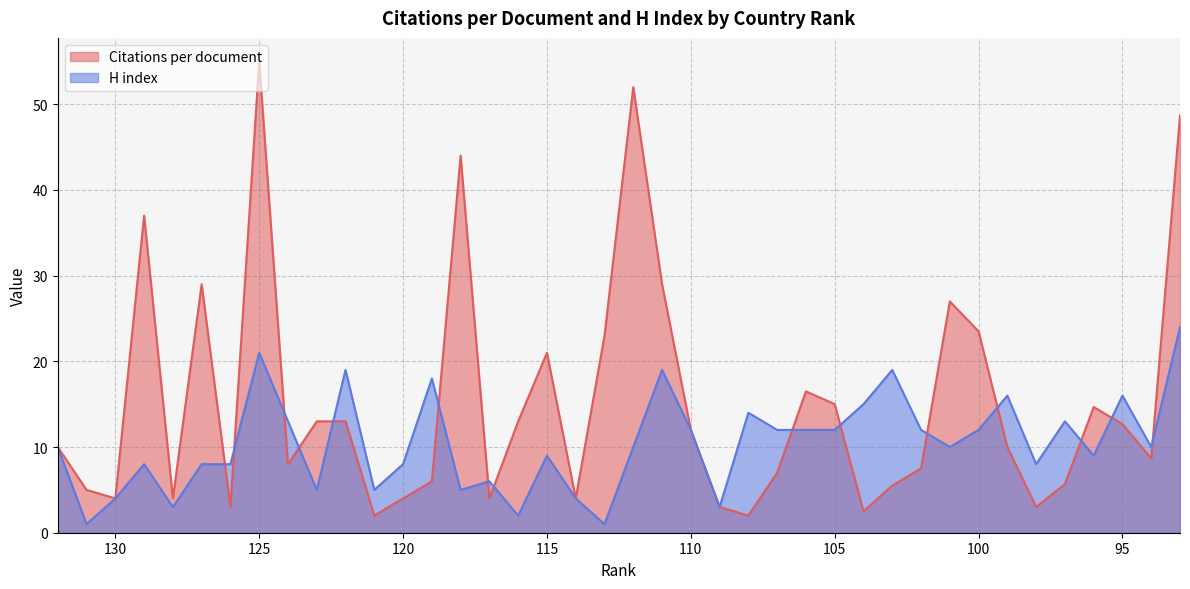

Reading left to right, what are all the values shown in this chart?

Citations per document: 132=10.0	131=5.0	130=4.0	129=37.0	128=4.0	127=29.0	126=3.0	125=55.0	124=8.0	123=13.0	122=13.0	121=2.0	120=4.0	119=6.0	118=44.0	117=4.0	116=13.0	115=21.0	114=4.0	113=23.0	112=52.0	111=29.0	110=12.0	109=3.0	108=2.0	107=7.0	106=16.5	105=15.0	104=2.5	103=5.5	102=7.5	101=27.0	100=23.5	99=10.0	98=3.0	97=5.7	96=14.7	95=12.7	94=8.7	93=48.7
H index: 132=10.0	131=1.0	130=4.0	129=8.0	128=3.0	127=8.0	126=8.0	125=21.0	124=13.0	123=5.0	122=19.0	121=5.0	120=8.0	119=18.0	118=5.0	117=6.0	116=2.0	115=9.0	114=4.0	113=1.0	112=10.0	111=19.0	110=12.0	109=3.0	108=14.0	107=12.0	106=12.0	105=12.0	104=15.0	103=19.0	102=12.0	101=10.0	100=12.0	99=16.0	98=8.0	97=13.0	96=9.0	95=16.0	94=10.0	93=24.0